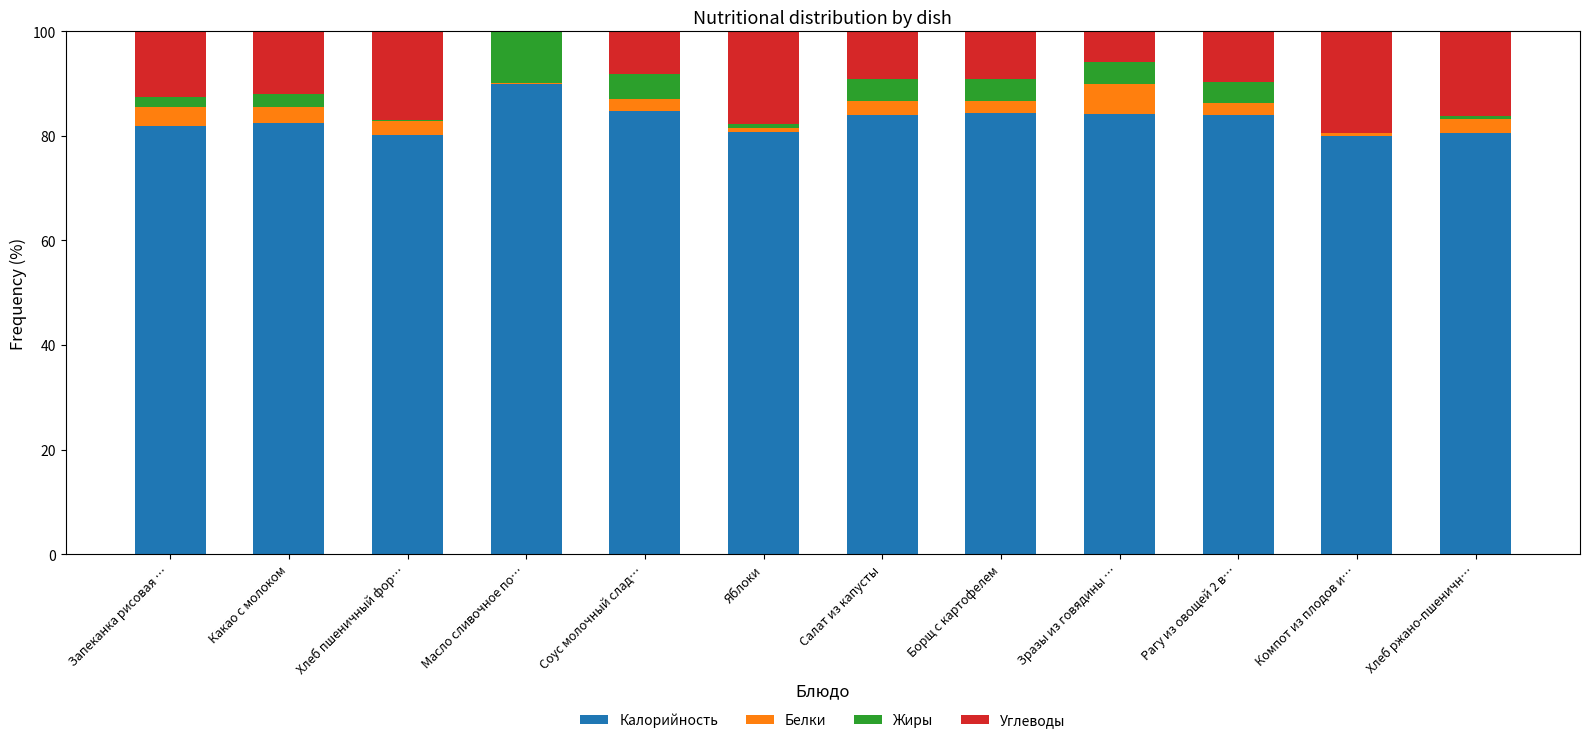

At which label does Калорийность reach its peak?

Масло сливочное по…